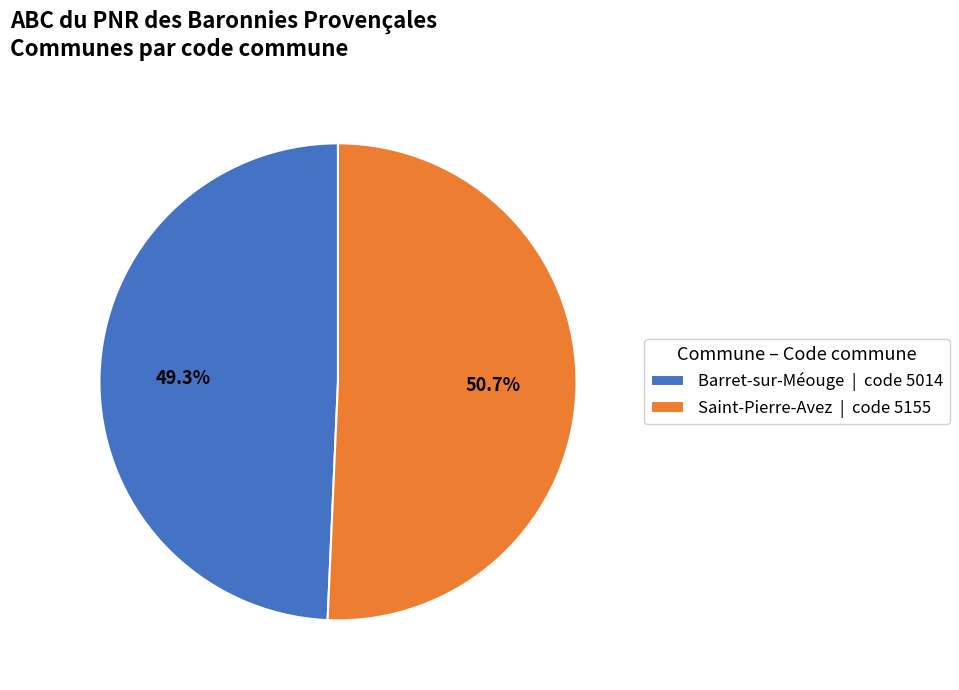

What is the total percentage of Barret-sur-Méouge and Saint-Pierre-Avez?

100.0%